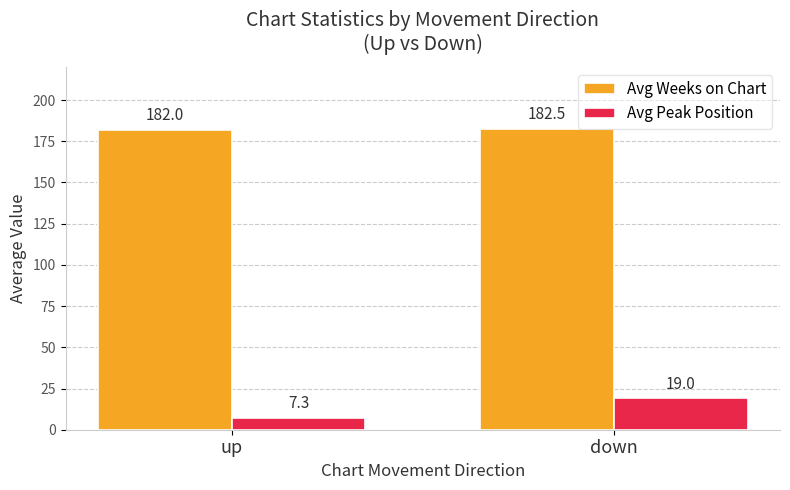

How many data points in Avg Peak Position are above 18?

1